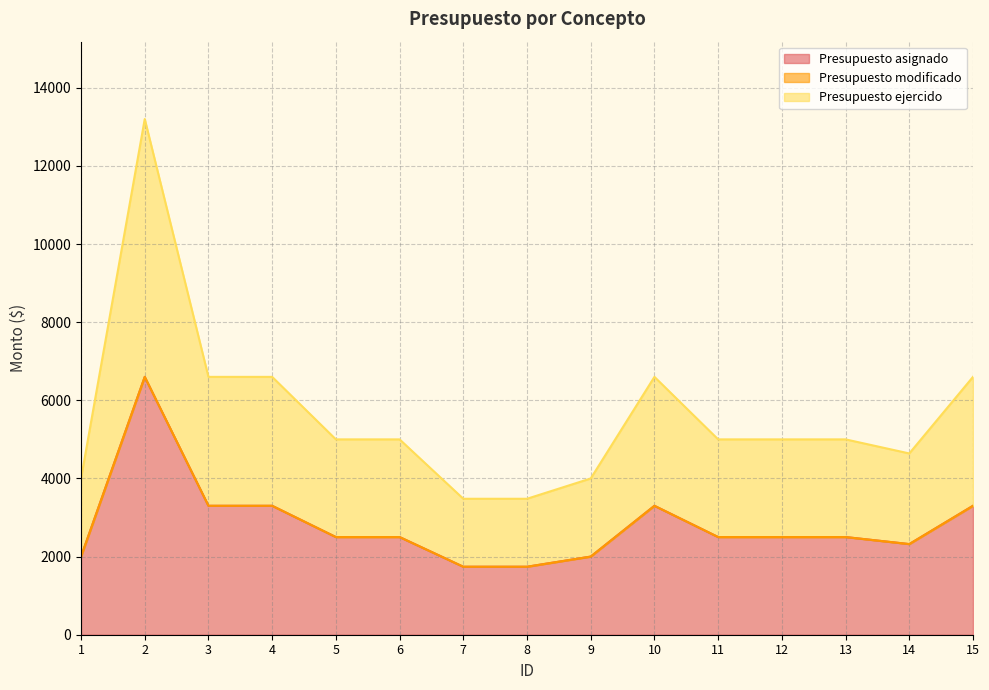

What value does the Presupuesto asignado series have at 13?

2500.0